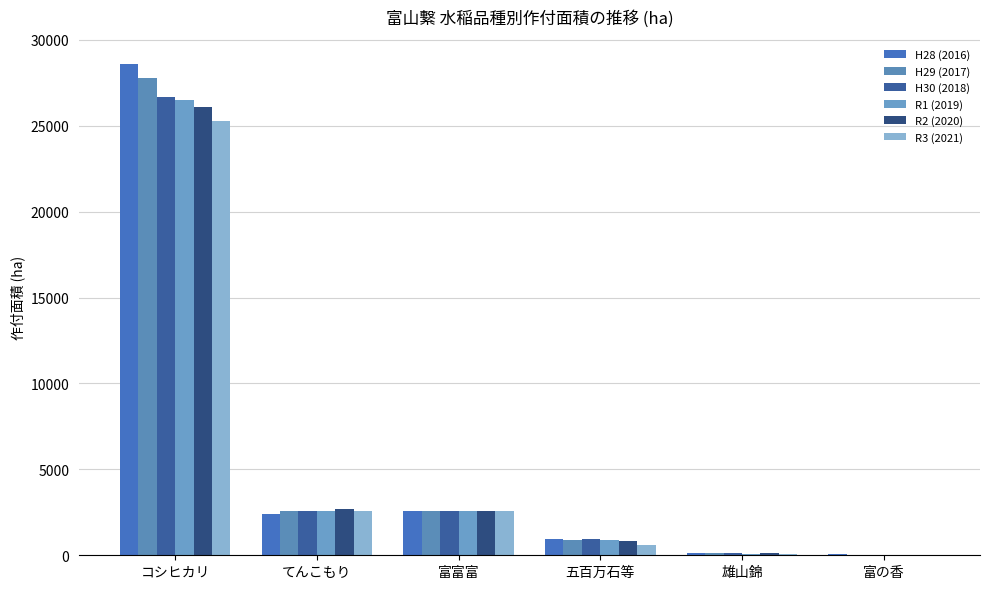

What are all the series names shown in the legend?

H28 (2016), H29 (2017), H30 (2018), R1 (2019), R2 (2020), R3 (2021)